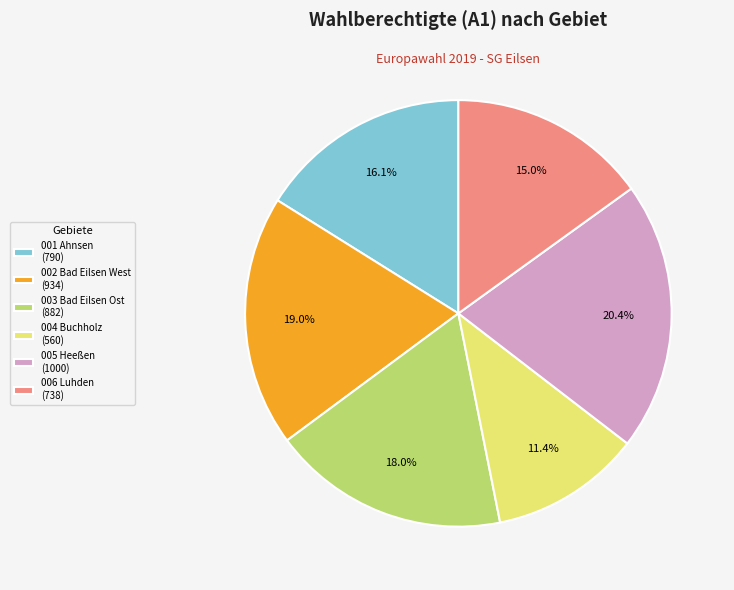

Does 004 Buchholz (560) represent more than half of the total?

No